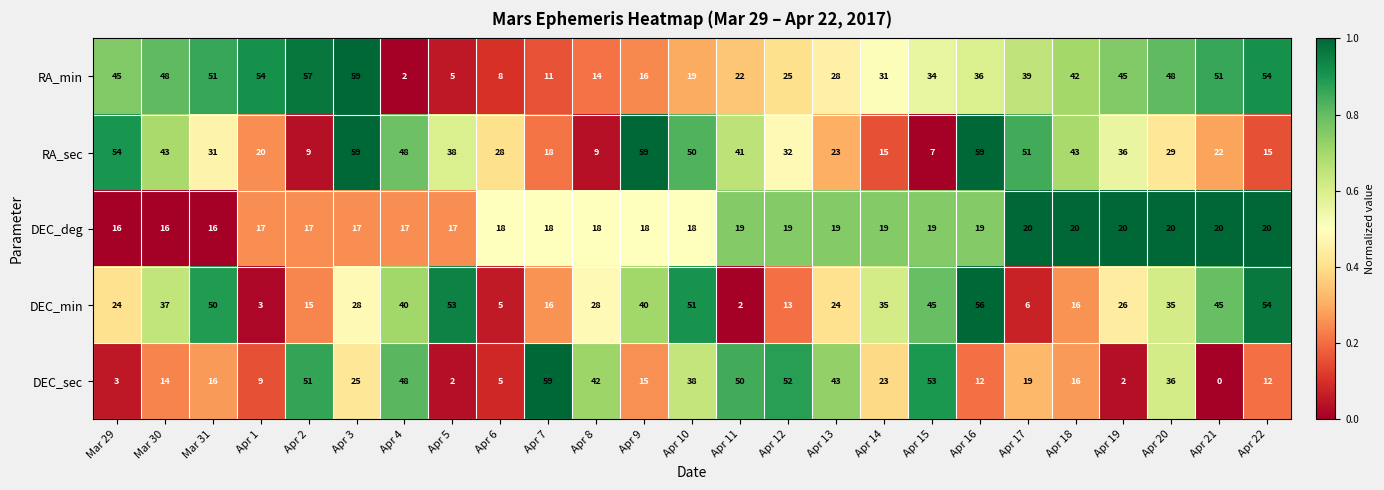

Which series has the largest range (max minus min)?

DEC_sec